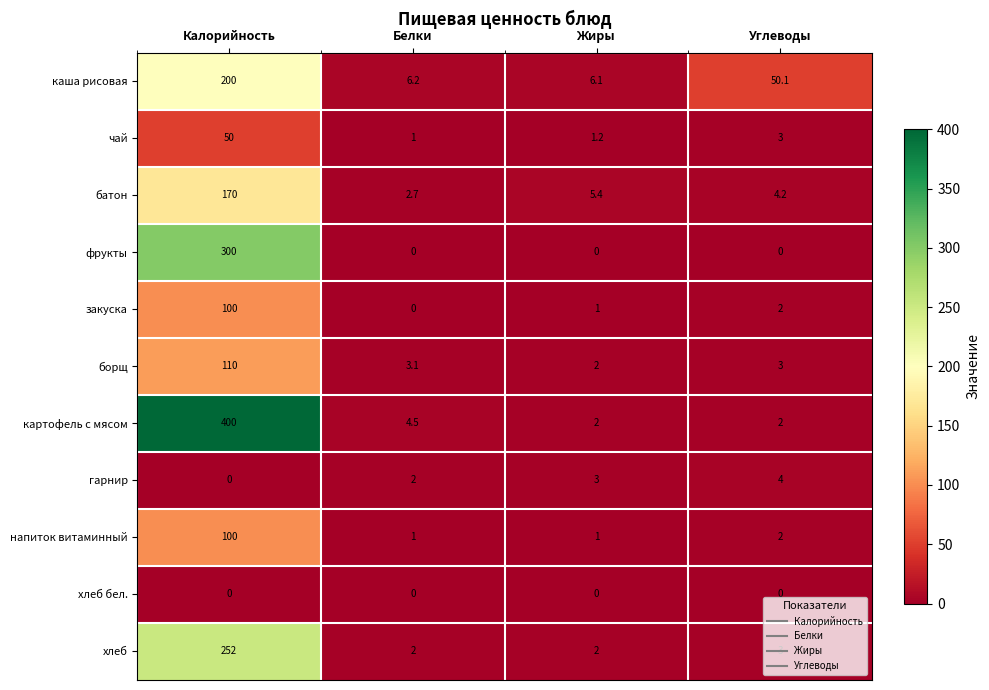

At which label is картофель с мясом closest to 201?

Белки